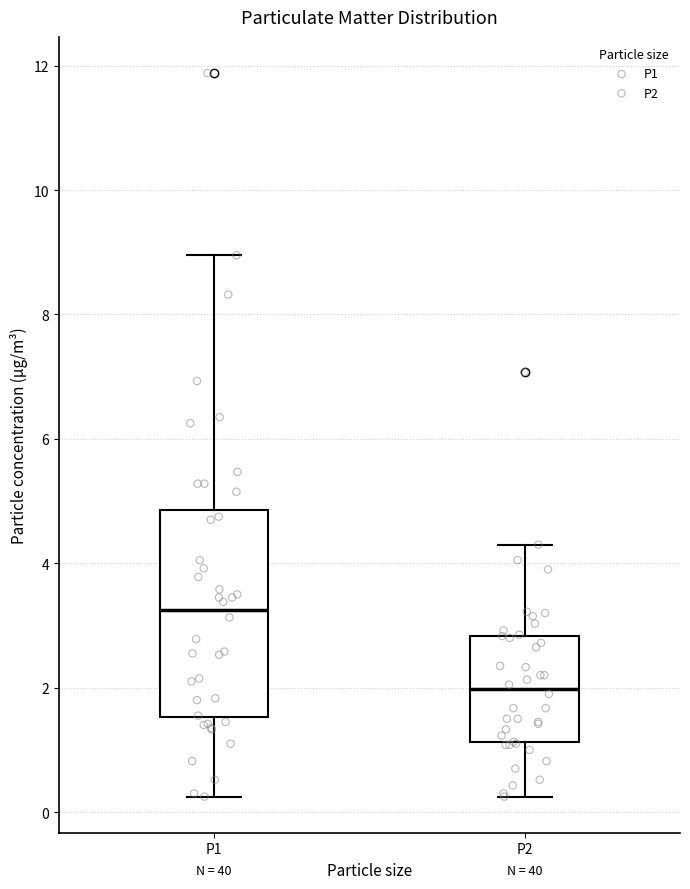

Which box has the lowest median line?

P2